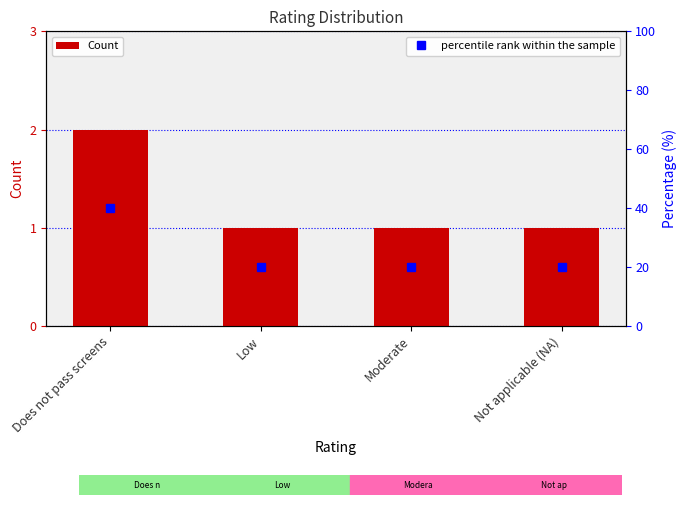

Reading left to right, extract all data points from this chart.

Count: Does not pass screens=2	Low=1	Moderate=1	Not applicable (NA)=1
percentile rank within the sample: Does not pass screens=40	Low=20	Moderate=20	Not applicable (NA)=20